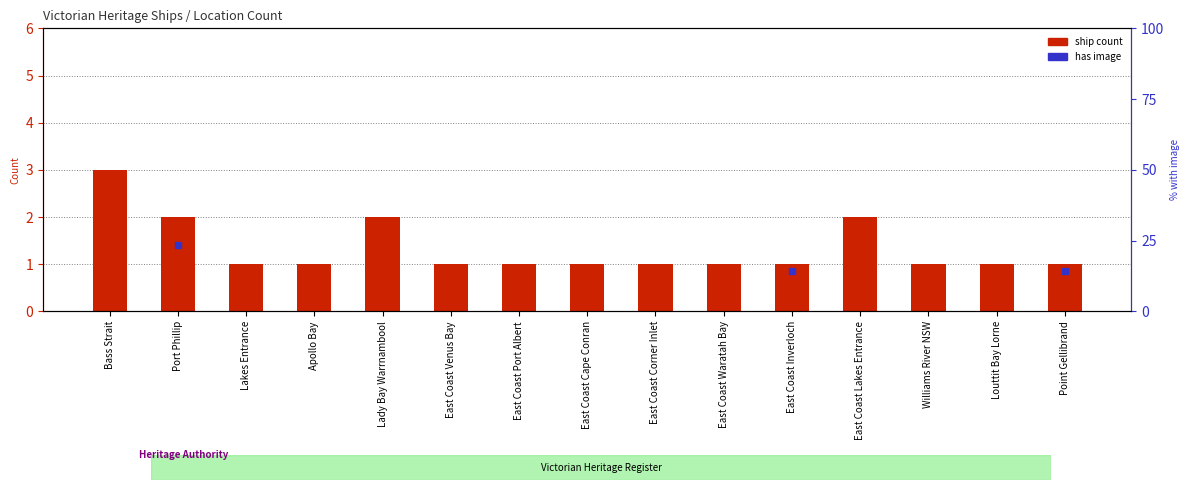

At how many categories does at least one series exceed 1?

4